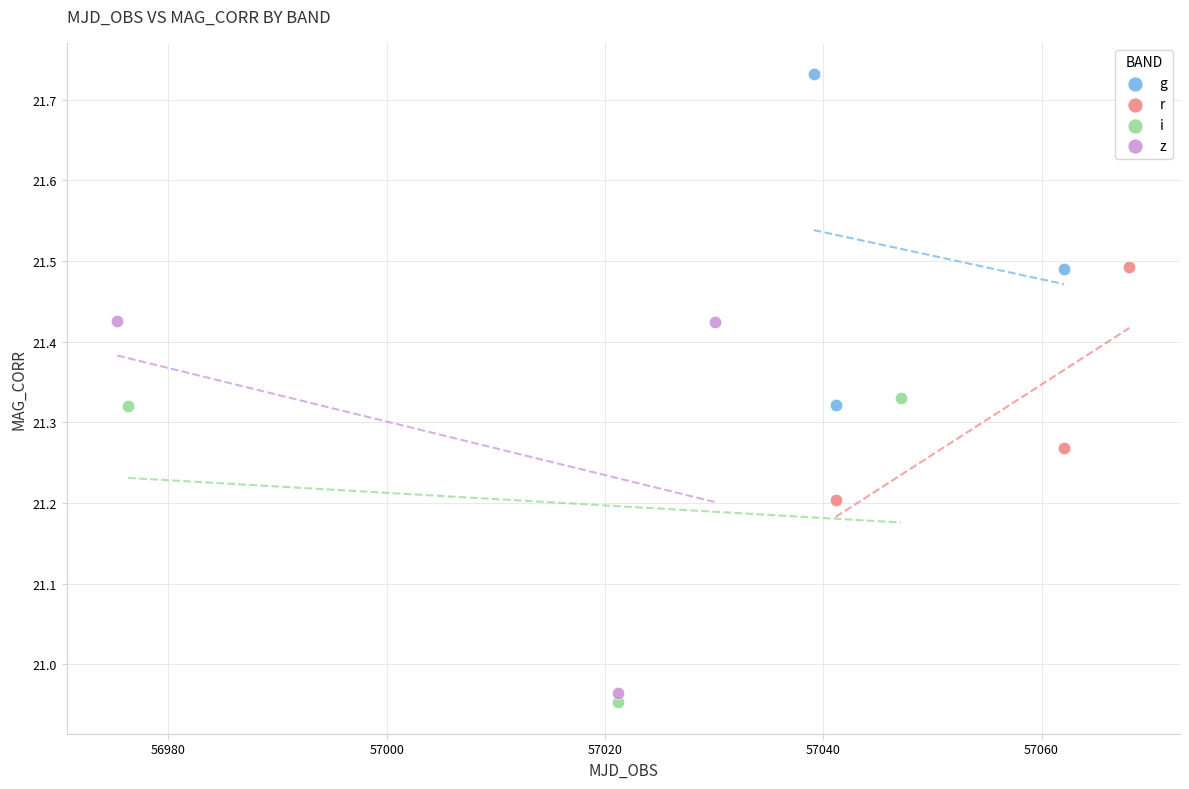

Which series has the widest spread of Y values?

z